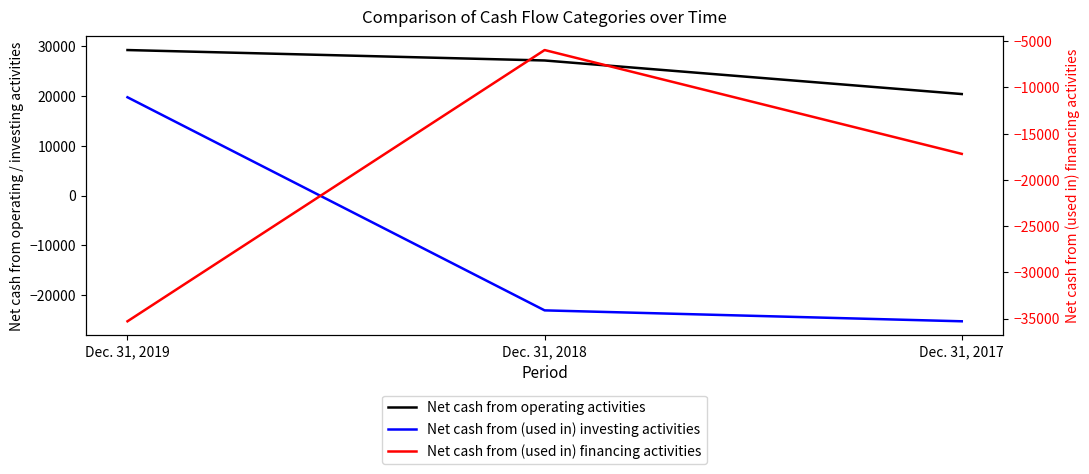

Reading left to right, what are all the values shown in this chart?

Net cash from operating activities: 29231	27134	20391
Net cash from (used in) investing activities: 19744	-23068	-25261
Net cash from (used in) financing activities: -35292	-5954	-17185